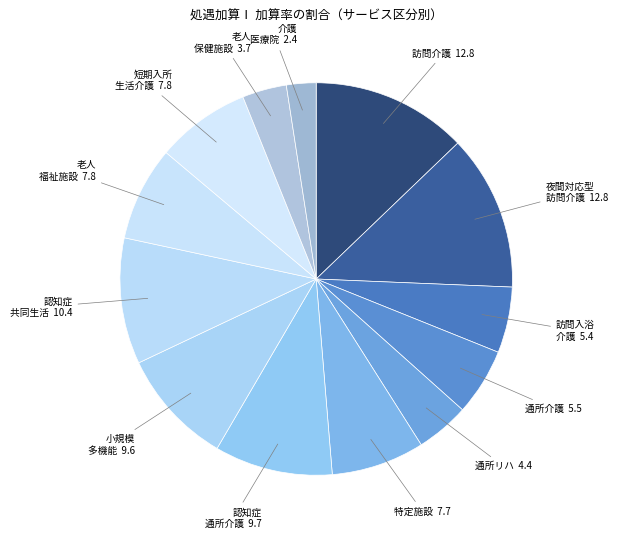

Is there any slice that represents more than half of the pie?

No